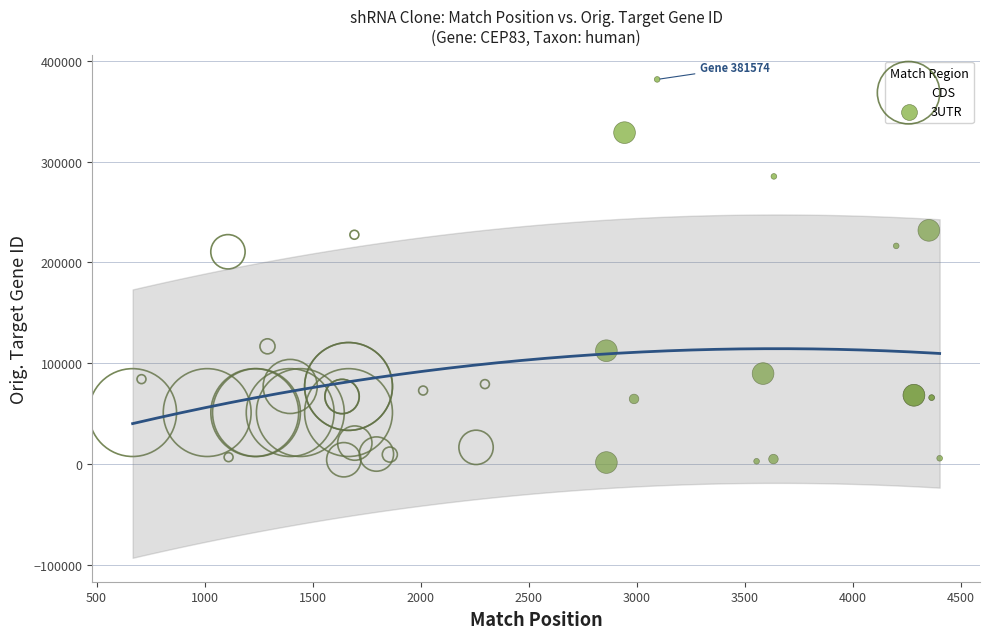

Which series has the widest spread of Y values?

3UTR